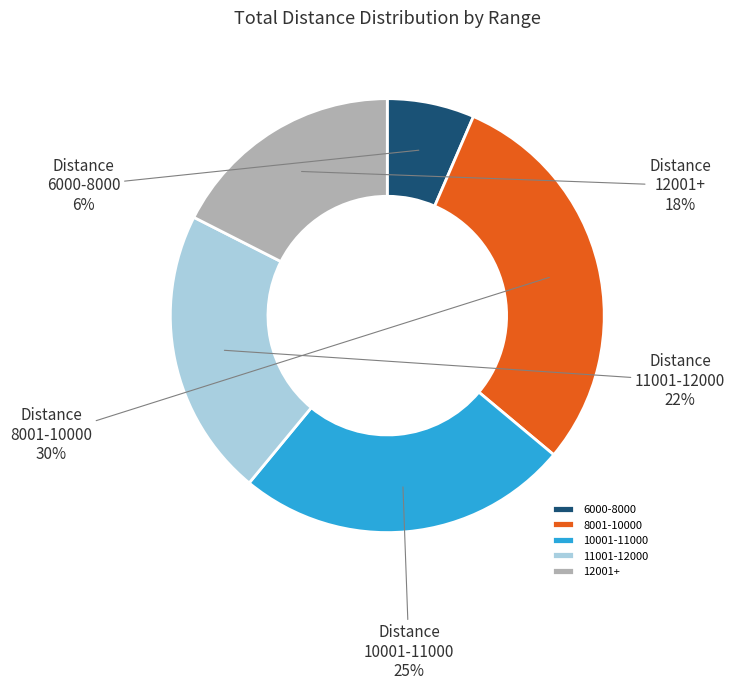

Is there any slice that represents more than half of the pie?

No